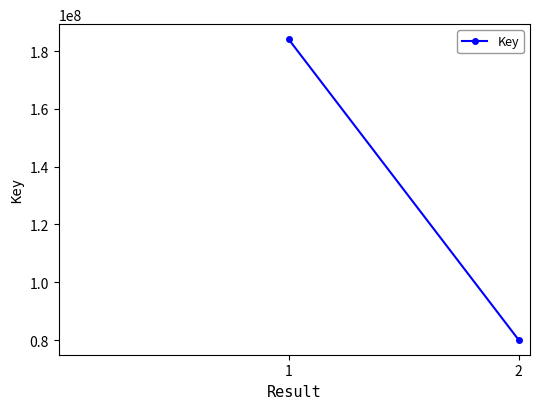

At which category does the chart reach its minimum across all series?

2